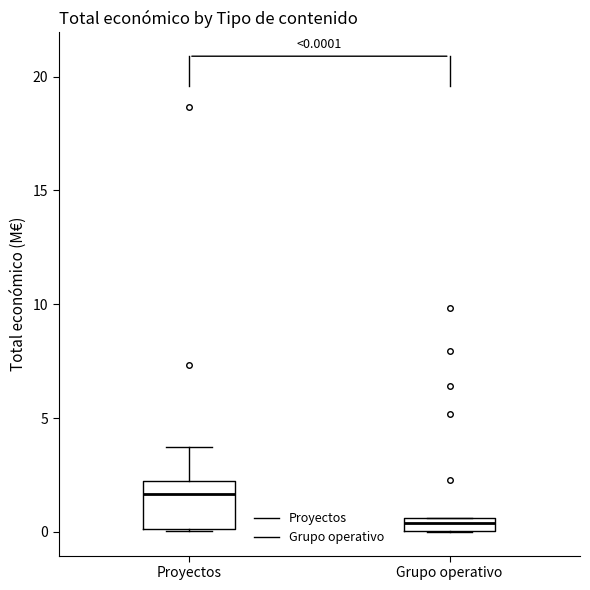

Which box has the lowest median line?

Grupo operativo